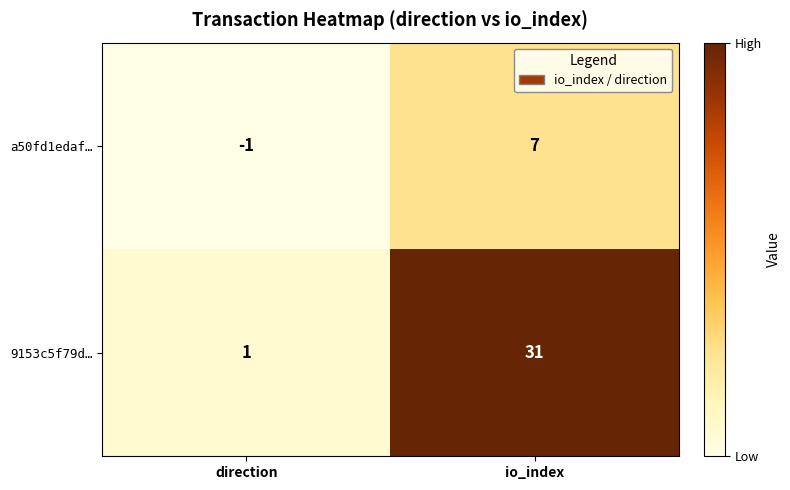

What is the total value across all series at io_index?

38